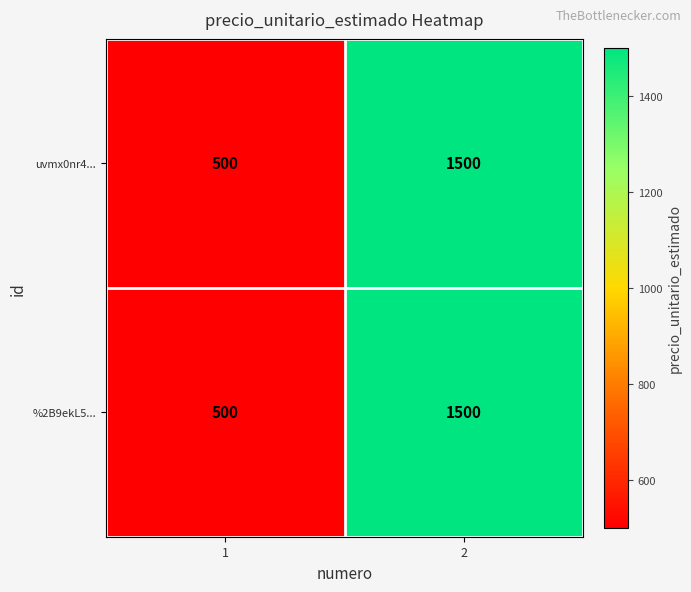

How many distinct data groups are displayed?

2